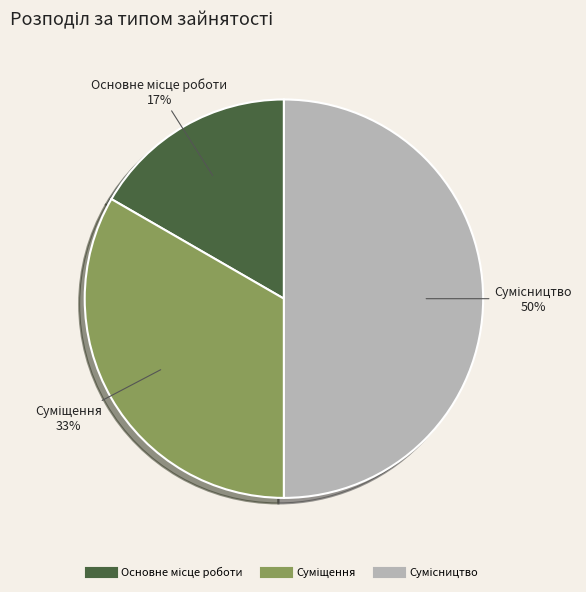

To the nearest percent, what is the difference between the largest and smallest slice percentages?

33%